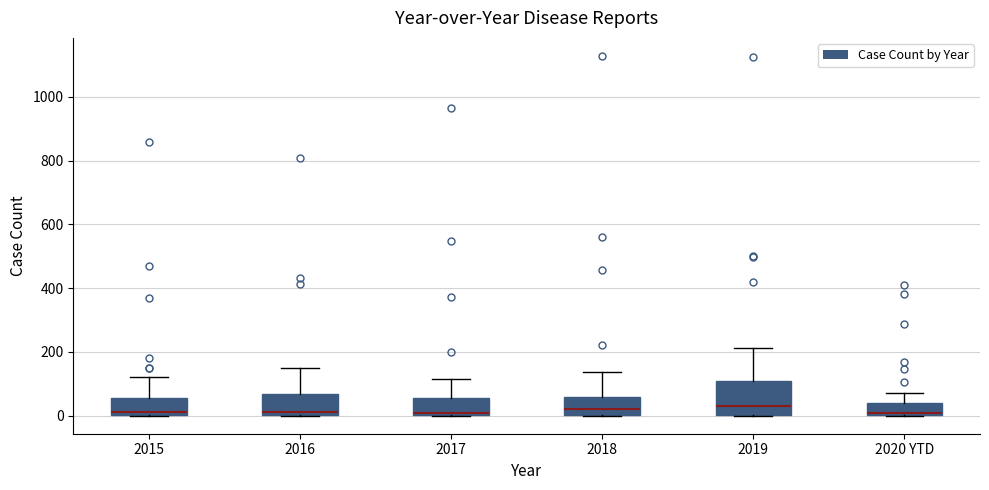

Which box is the tallest, from its lower edge to its upper edge?

2019